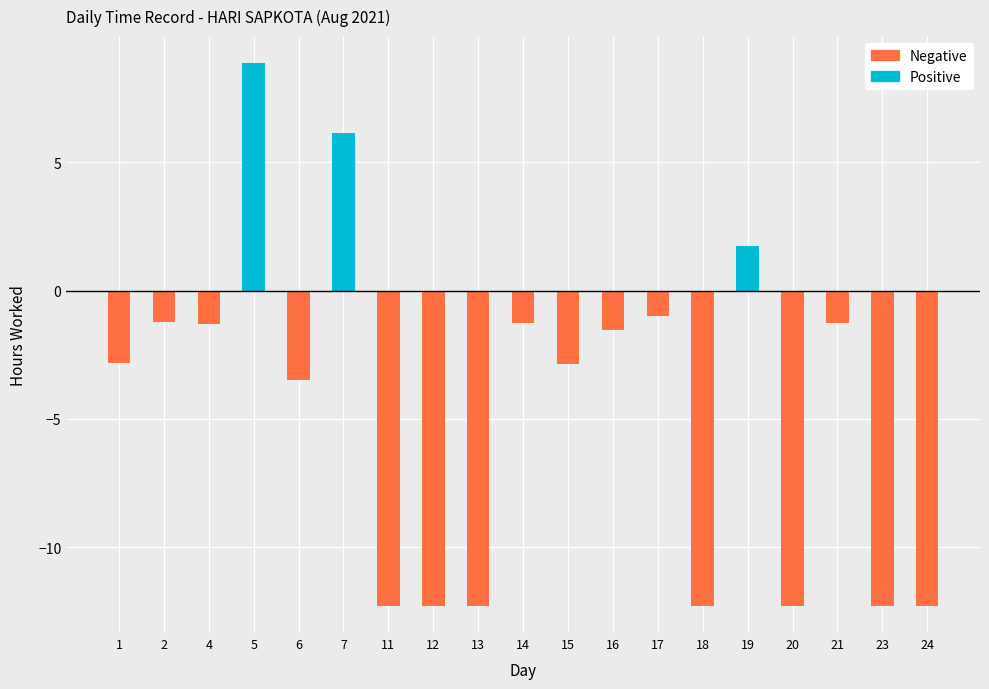

Rank the series by their maximum value, from lowest to highest.

Negative, Positive